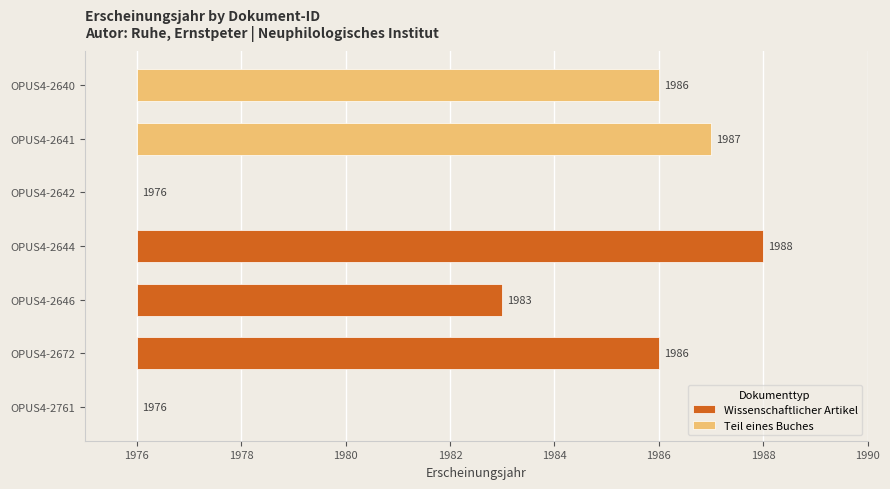

Approximately how many times larger is the value at OPUS4-2761 compared to OPUS4-2672?

1.0